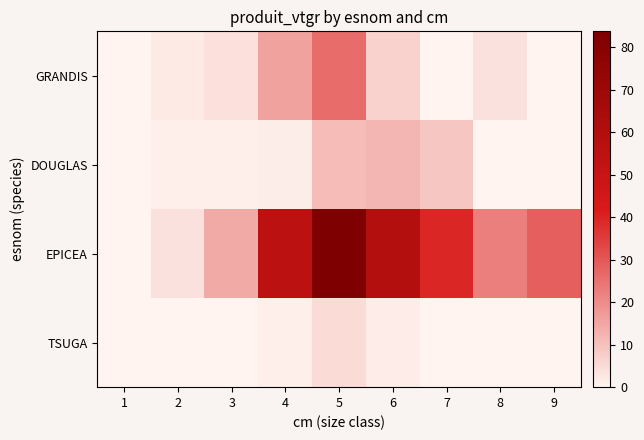

Which series changed the most between 1 and 2?

EPICEA